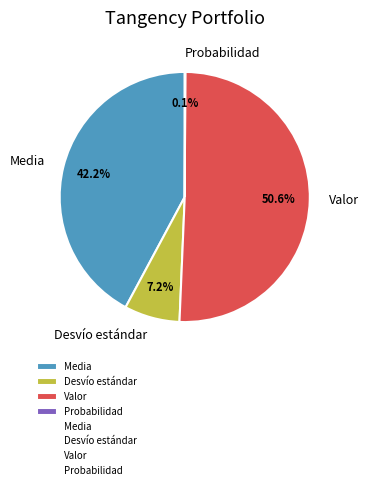

Which has a higher value, Desvío estándar or Valor?

Valor